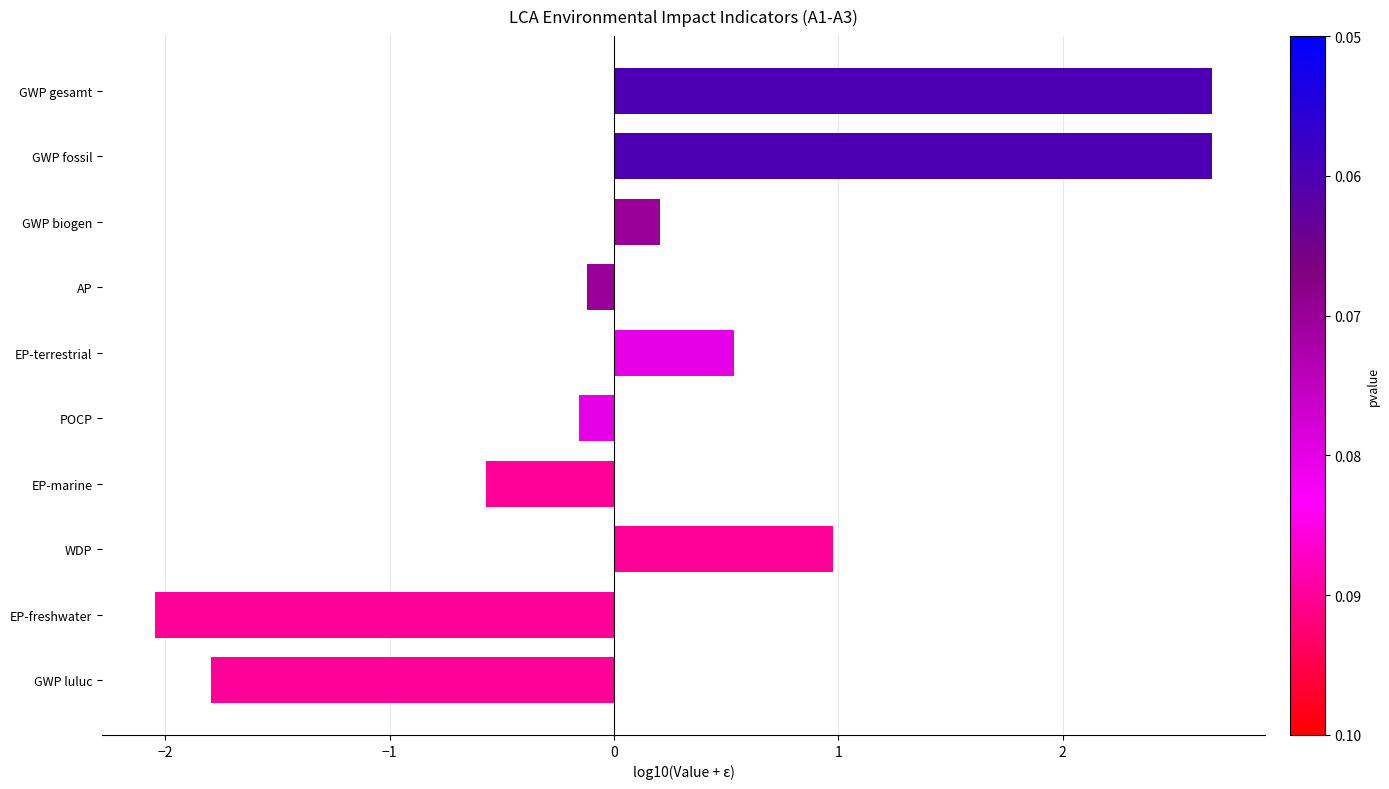

What is the sum of all values?

2.4